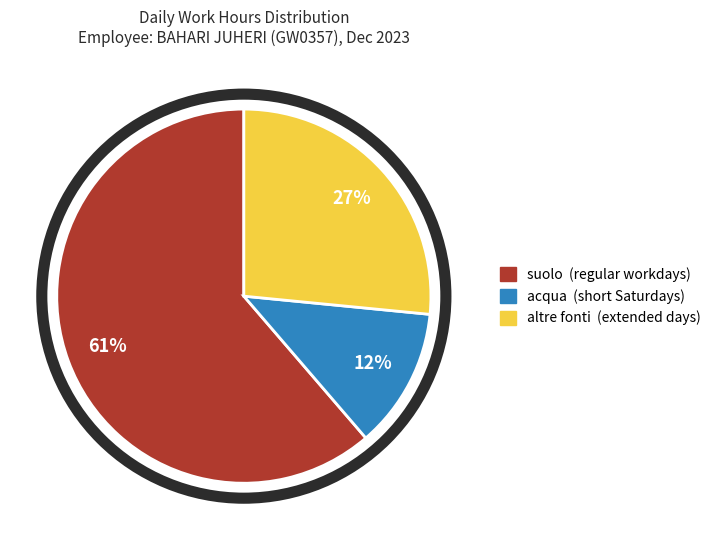

Is there a majority slice in this chart?

Yes